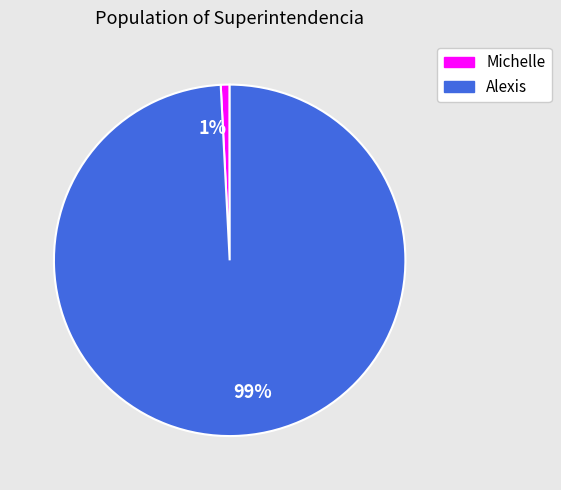

Which category has the biggest portion of the pie?

99%